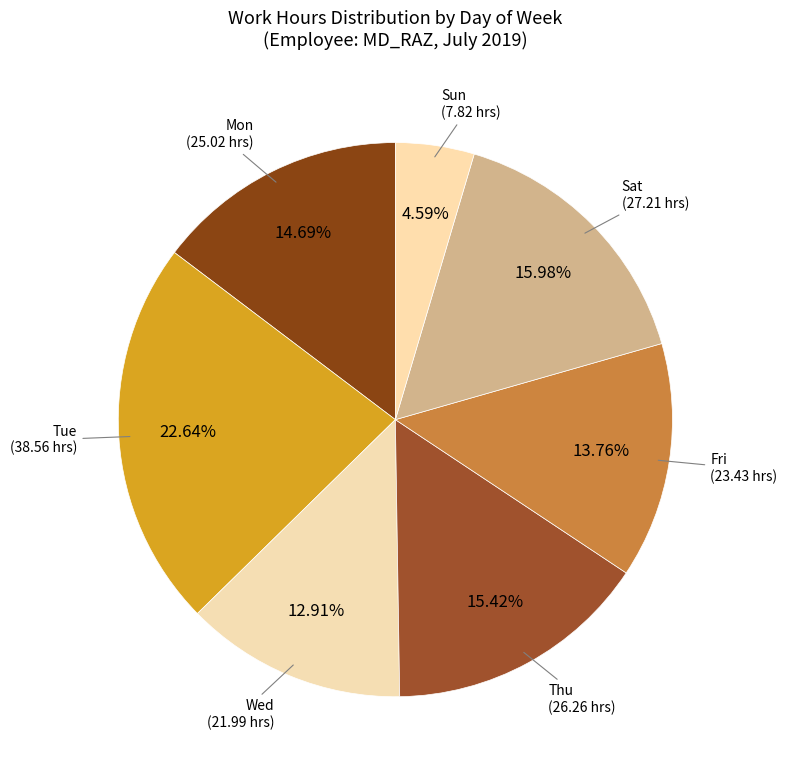

Rank the categories by value from lowest to highest.

Sun, Wed, Fri, Mon, Thu, Sat, Tue